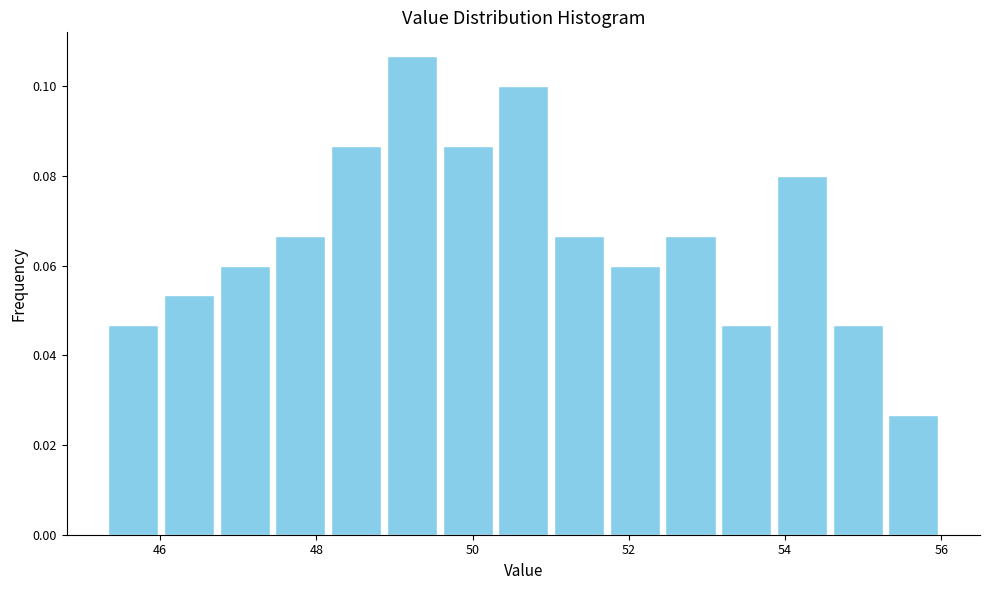

Read against the x-axis, roughly where is the centre of the tallest bar?

49.2